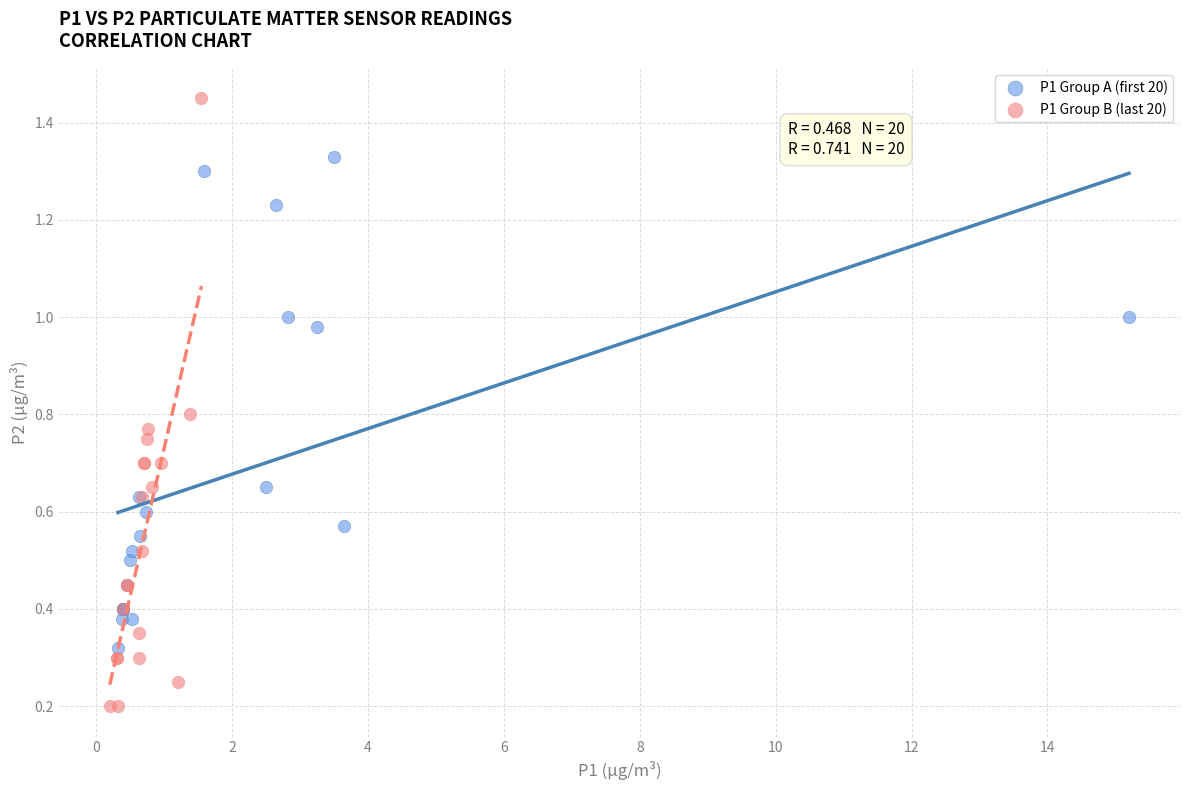

Which series has the largest Y range (max minus min)?

P1 Group B (last 20)